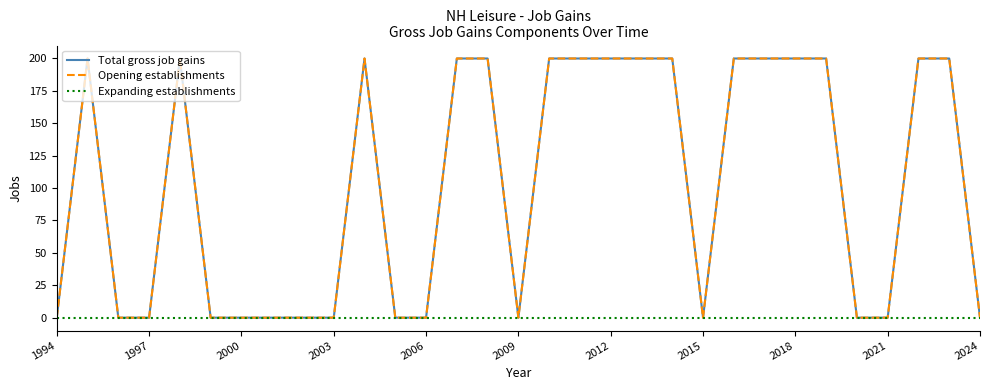

How many lines are shown in the chart?

3